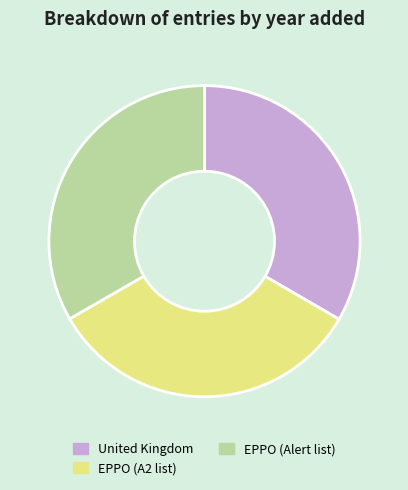

Approximately how many times larger is the value at EPPO (Alert list) compared to United Kingdom?

1.0